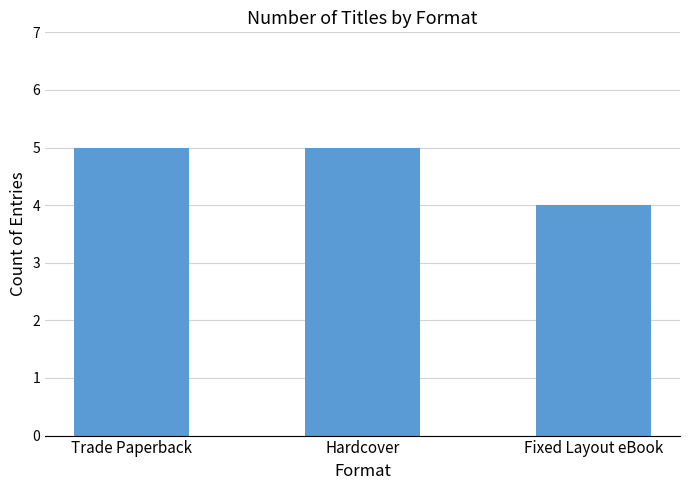

Reading left to right, transcribe all the data shown in this chart.

5	5	4